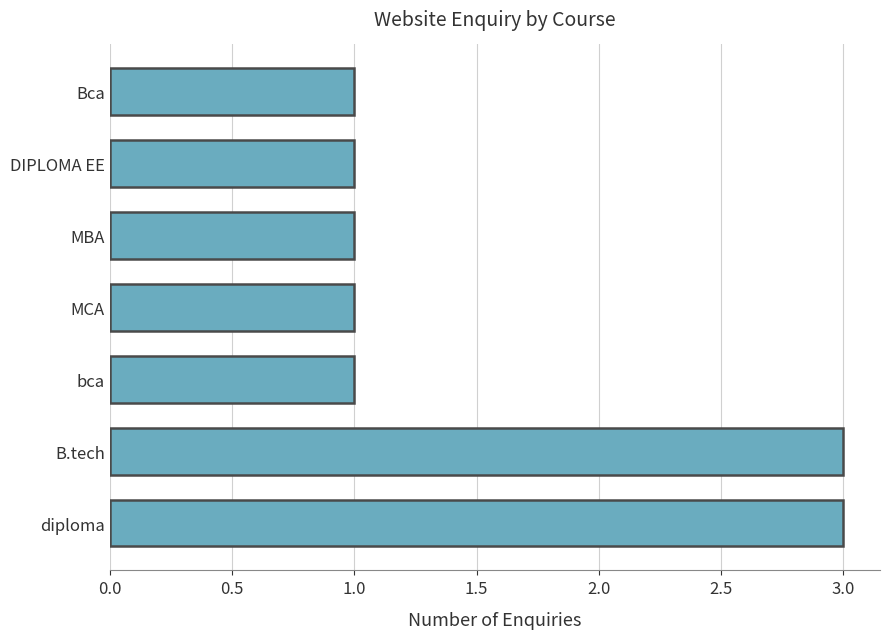

What is the sum of all values?

11